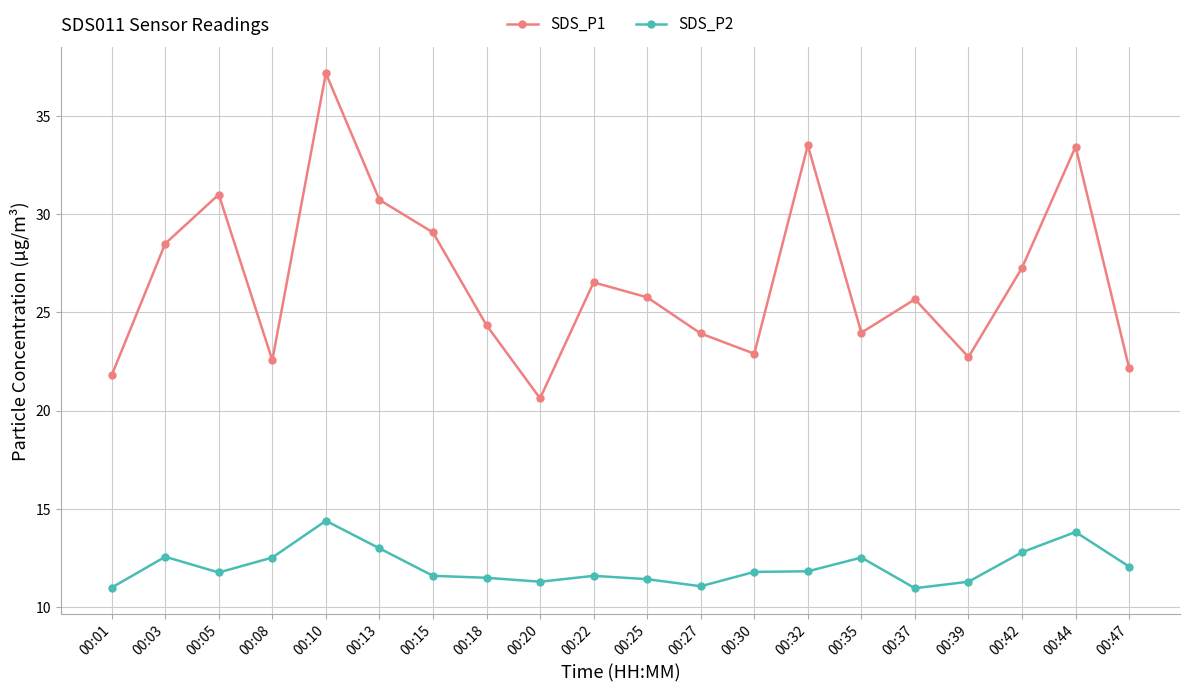

How many lines are shown in the chart?

2